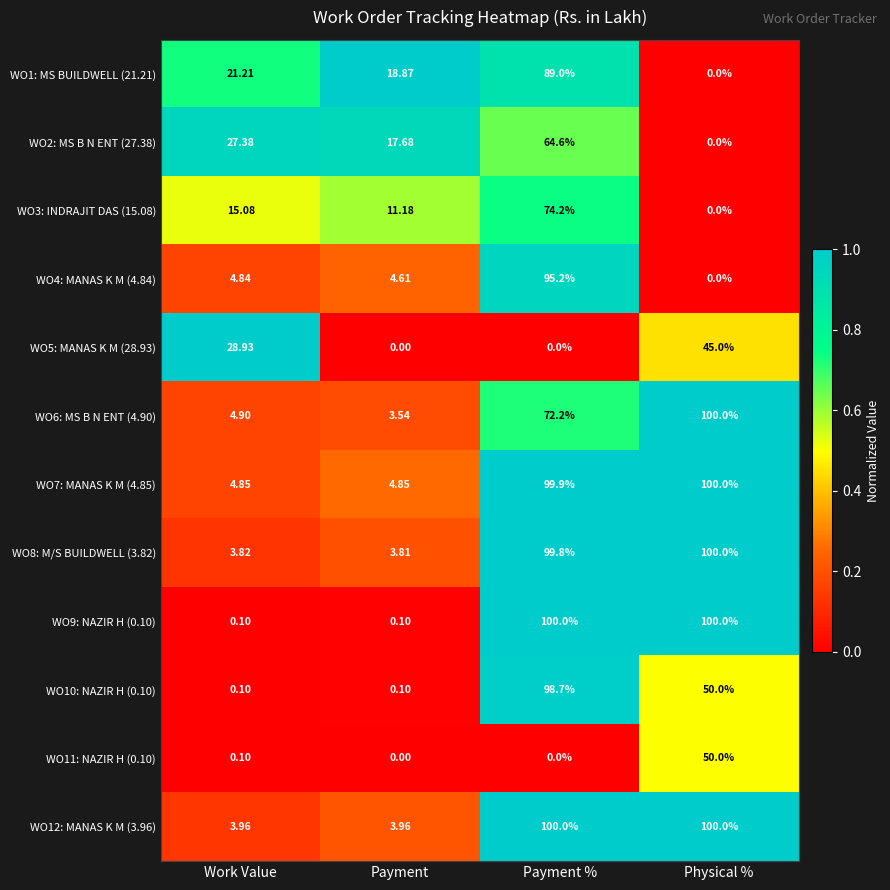

At which label does WO8: M/S BUILDWELL (3.82) reach its peak?

Physical %